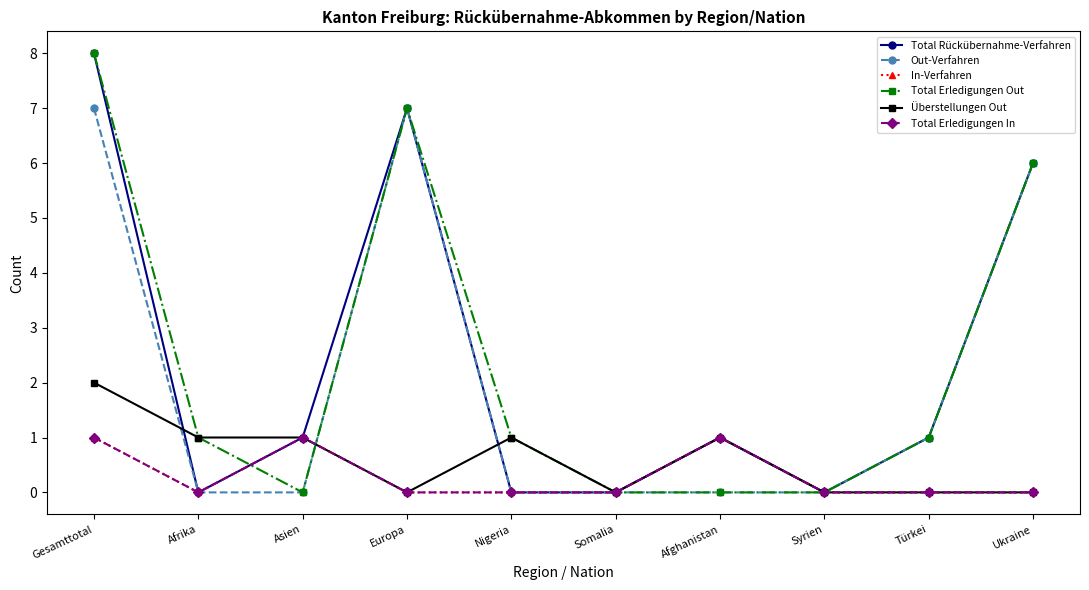

Does the chart display data point markers on the line(s)?

Yes